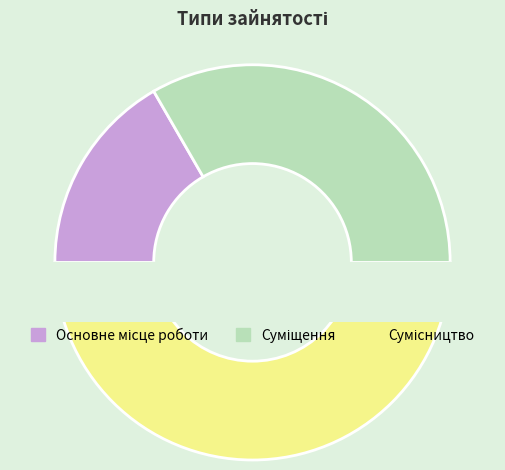

True or false: Сумісництво accounts for 50% of the total.

True